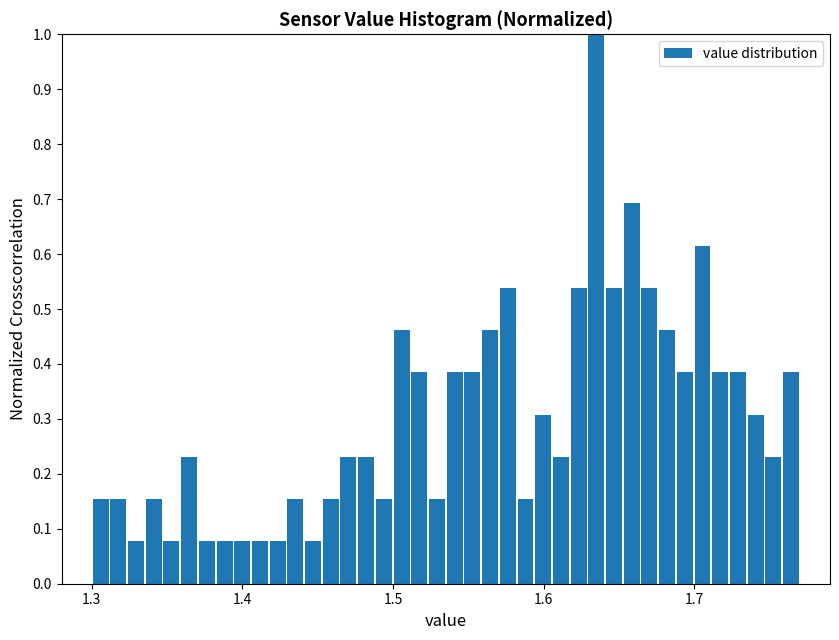

Read against the x-axis, roughly where is the centre of the tallest bar?

1.63